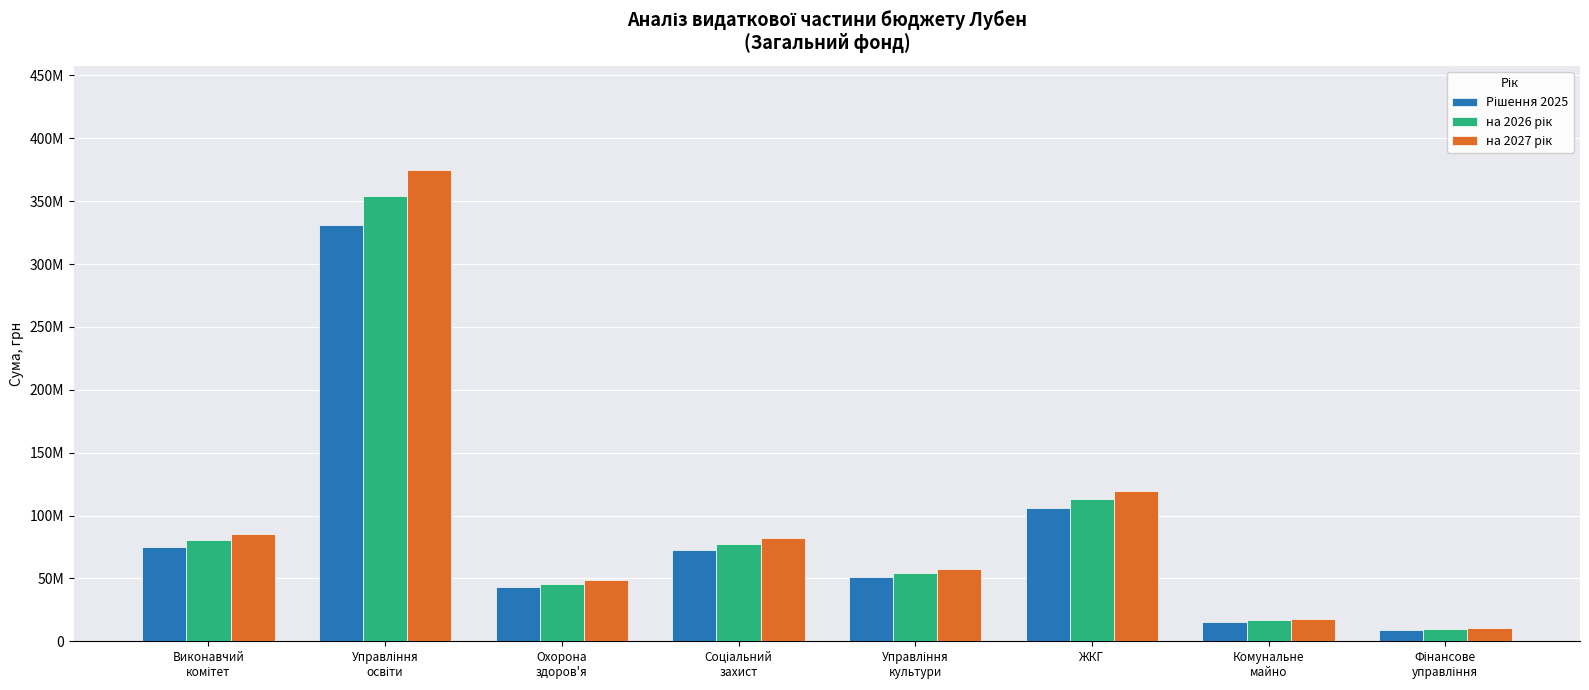

Are the bars grouped side by side (vs. stacked)?

Yes